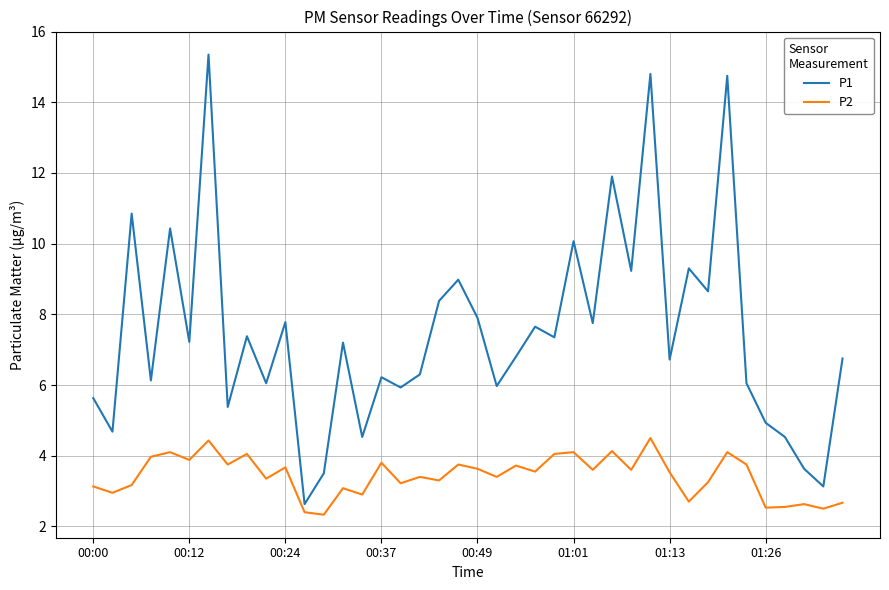

True or false: P1 and P2 cross at least once.

False